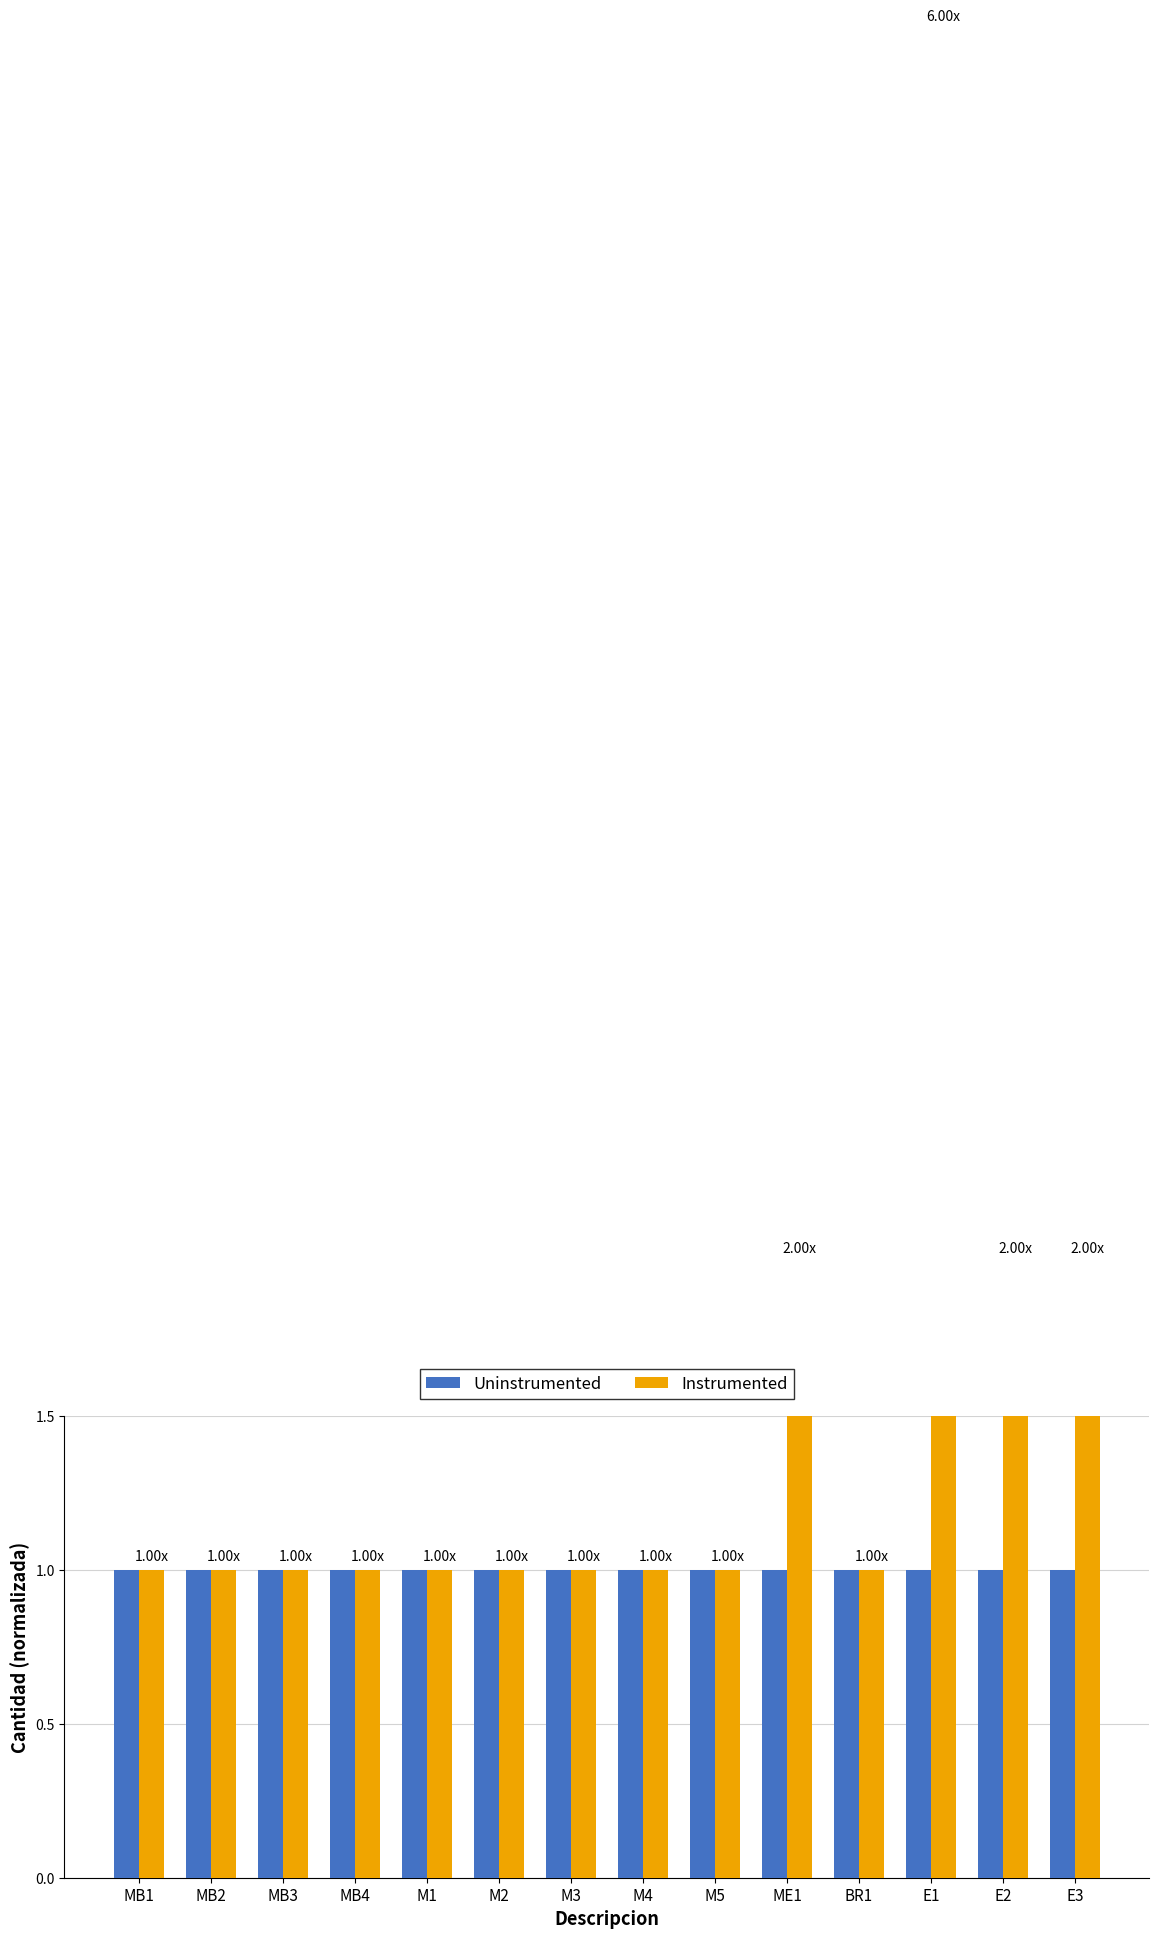

Is it true that Uninstrumented equals 2 at M1?

False